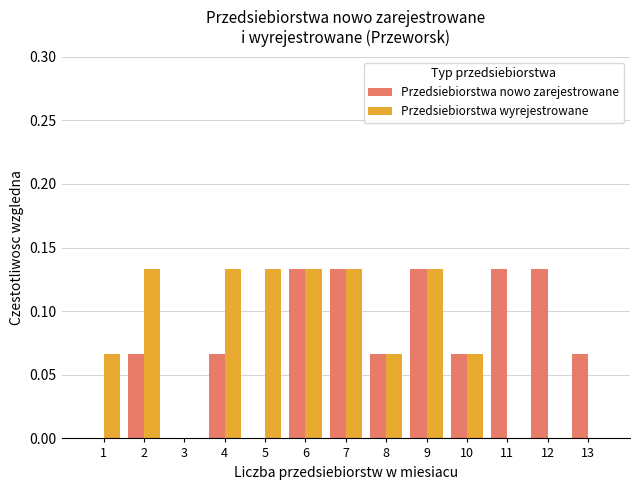

Is it true that Przedsiebiorstwa nowo zarejestrowane equals 0.2 at 6?

False